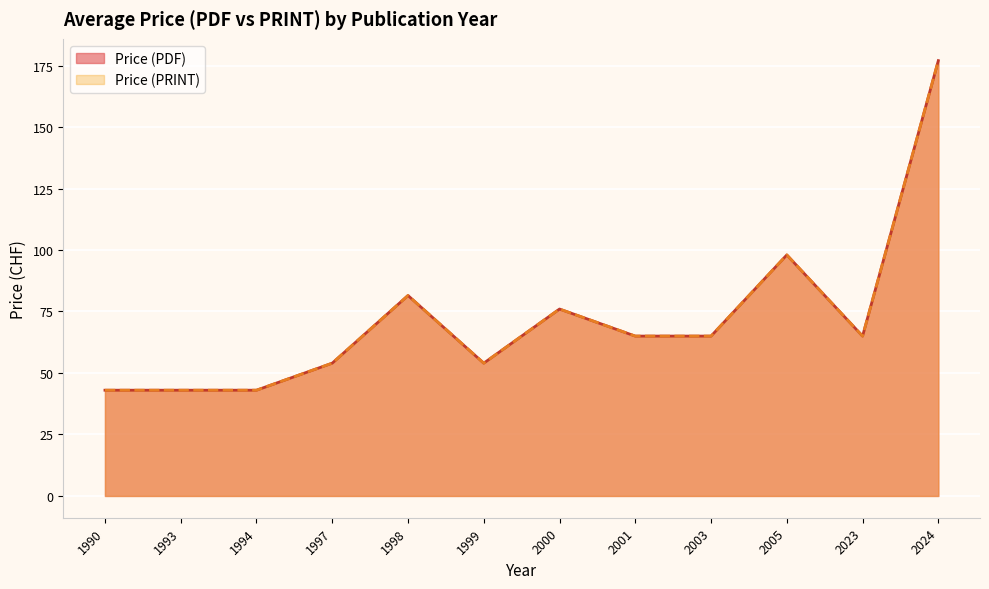

At which label does Price (PDF) reach its minimum?

1990